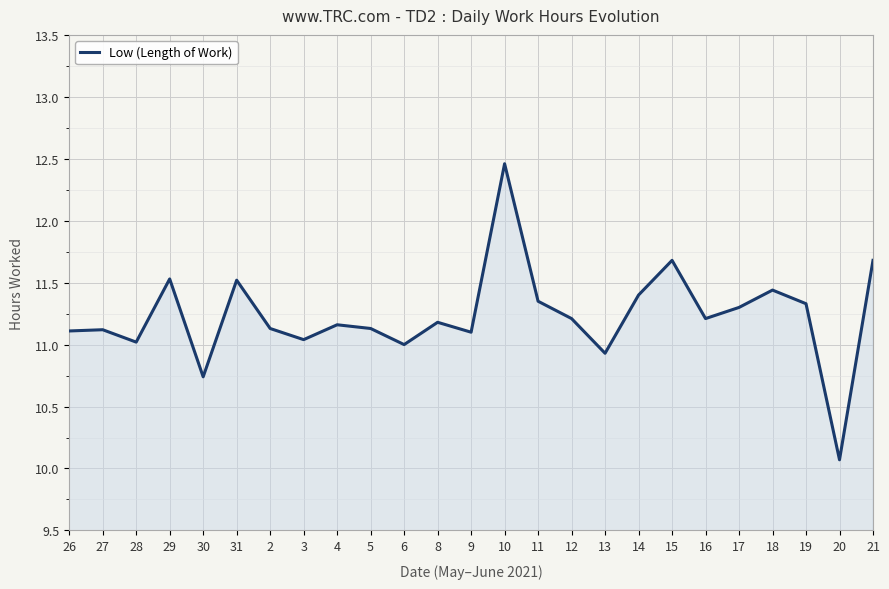

What is the average value?

11.2